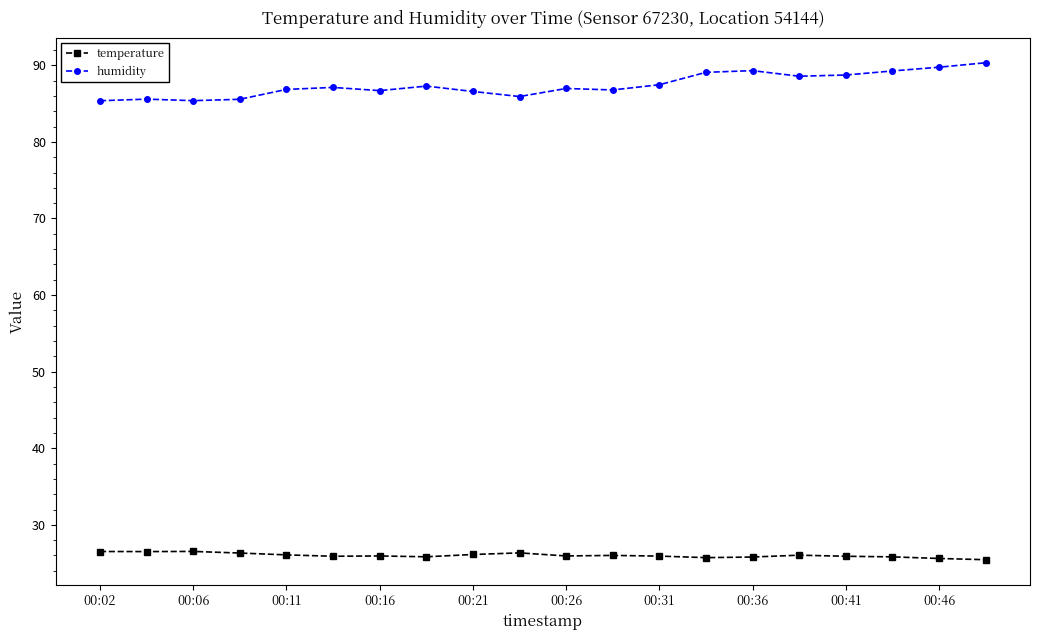

At how many categories does at least one series exceed 73?

20